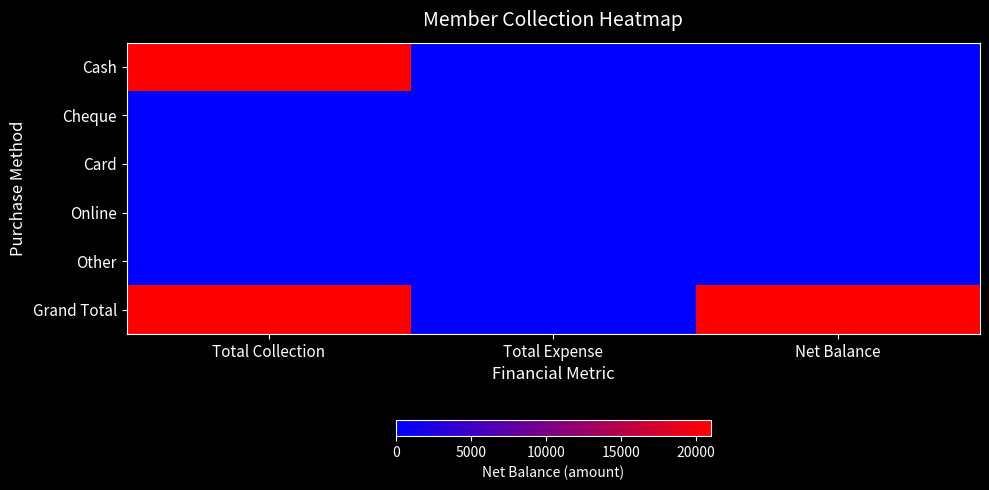

Which label corresponds to the smallest value in the chart?

Total Expense